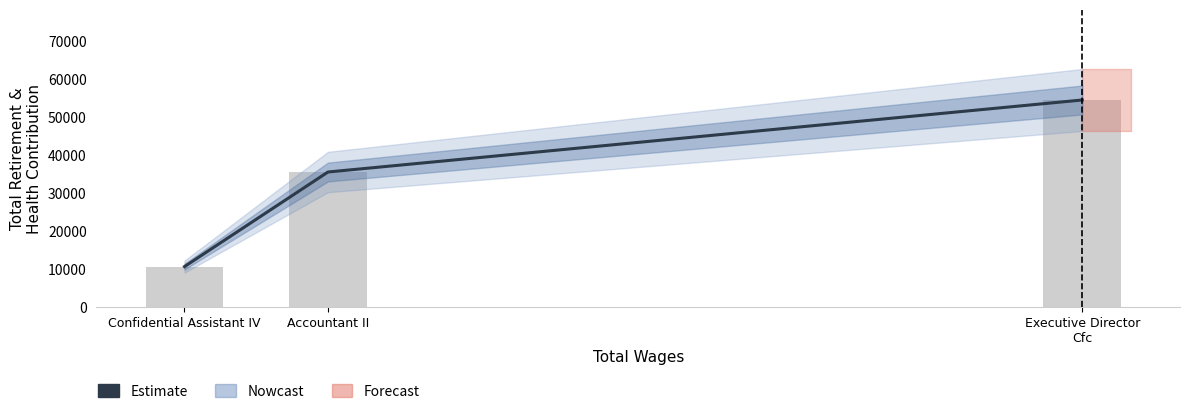

List the labels in order of value, largest first.

Executive Director
Cfc, Accountant II, Confidential Assistant IV